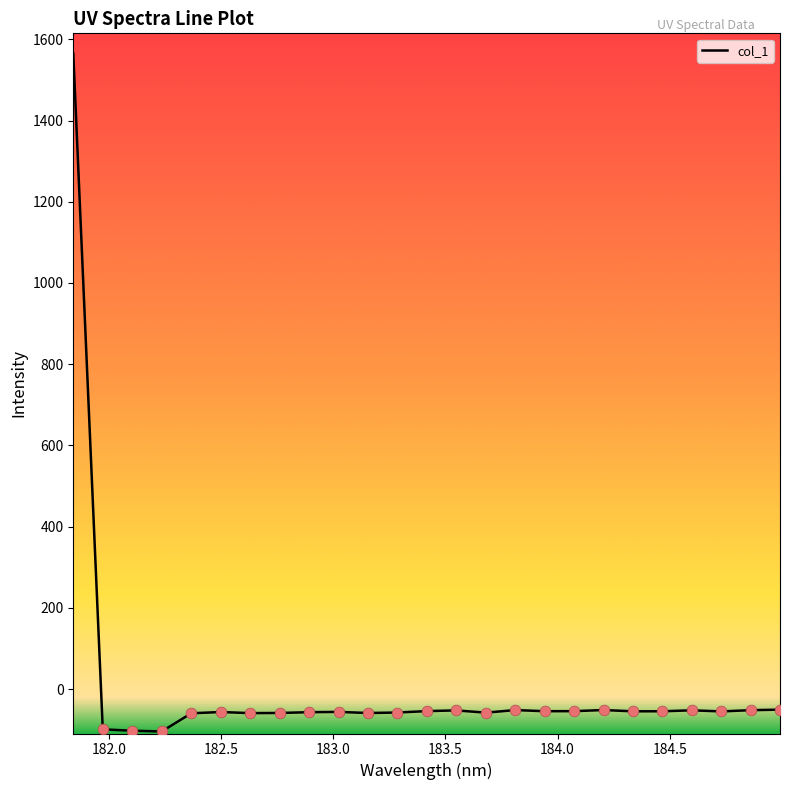

What is the smallest value displayed?

-104.3